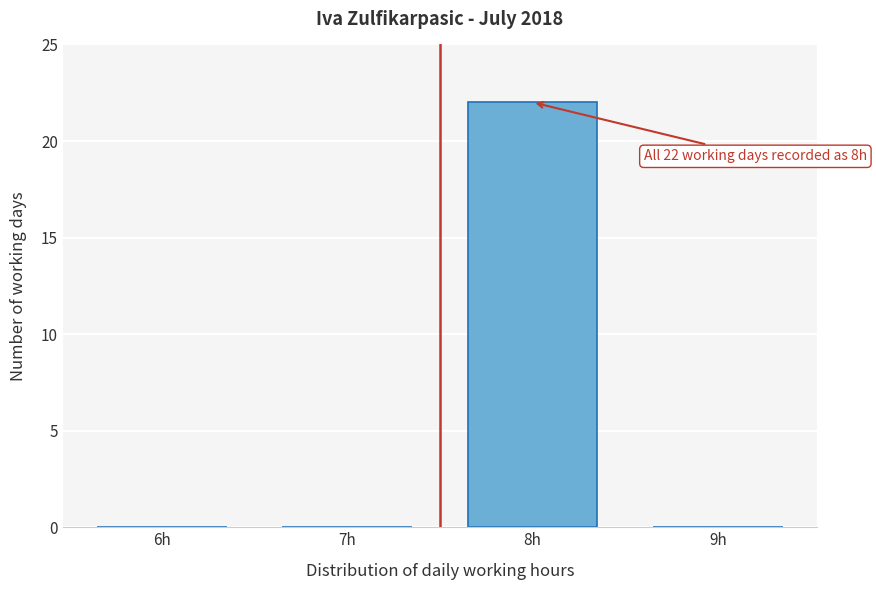

Reading right to left, transcribe all the data shown in this chart.

9h=0	8h=22	7h=0	6h=0